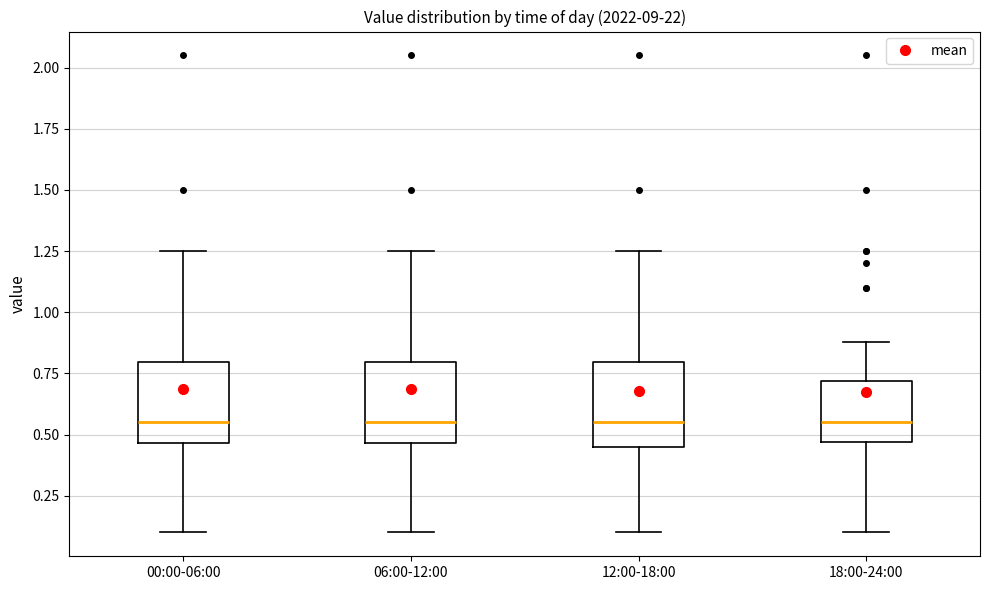

Reading left to right, transcribe this box plot: for each box, give where its median line is, the range the box spans, and where its two whiskers end, as read against the y-axis. The values are not printed on the chart, so give them approximately, as read against the axis.

00:00-06:00: median 0.55, box 0.45 to 0.80, whiskers 0.10 to 1.25
06:00-12:00: median 0.55, box 0.45 to 0.80, whiskers 0.10 to 1.25
12:00-18:00: median 0.55, box 0.45 to 0.80, whiskers 0.10 to 1.25
18:00-24:00: median 0.55, box 0.45 to 0.70, whiskers 0.10 to 0.90